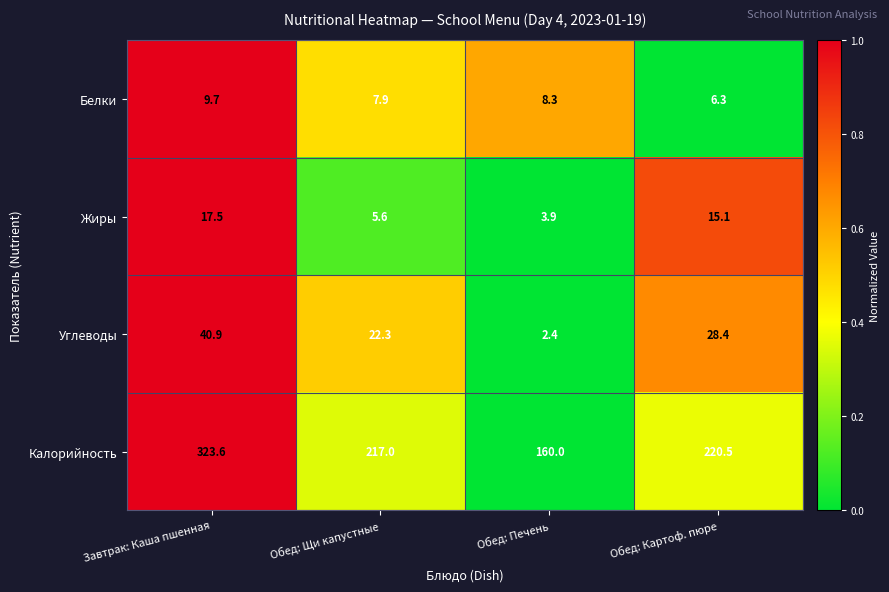

What is the spread (max minus min) of values at Обед: Щи капустные?

211.4